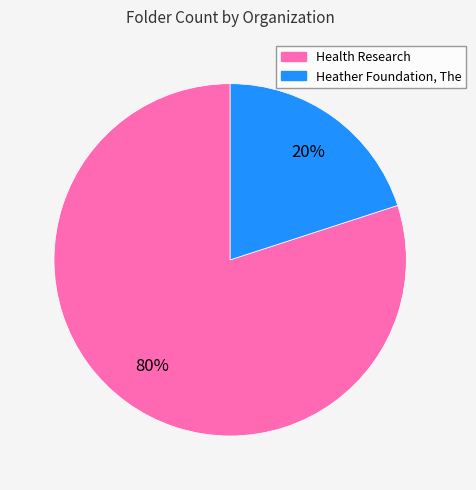

To the nearest percent, what is the average slice percentage?

50%